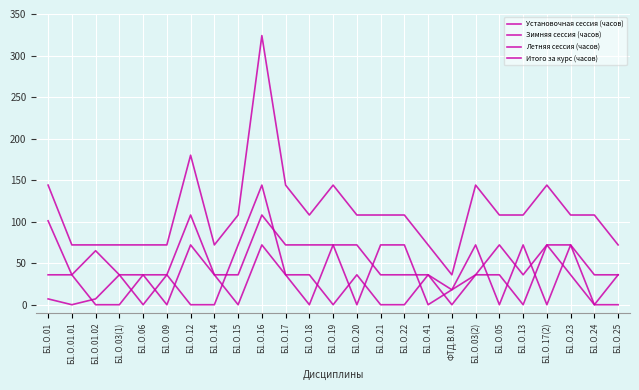

Is this an area chart (filled region under the line)?

No